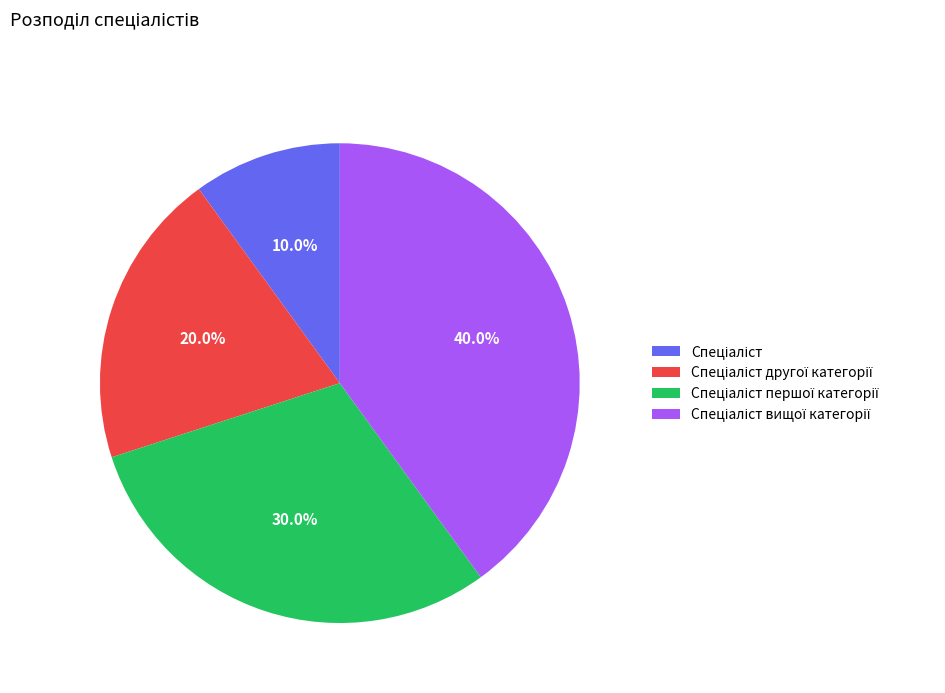

Is there any slice that represents more than half of the pie?

No